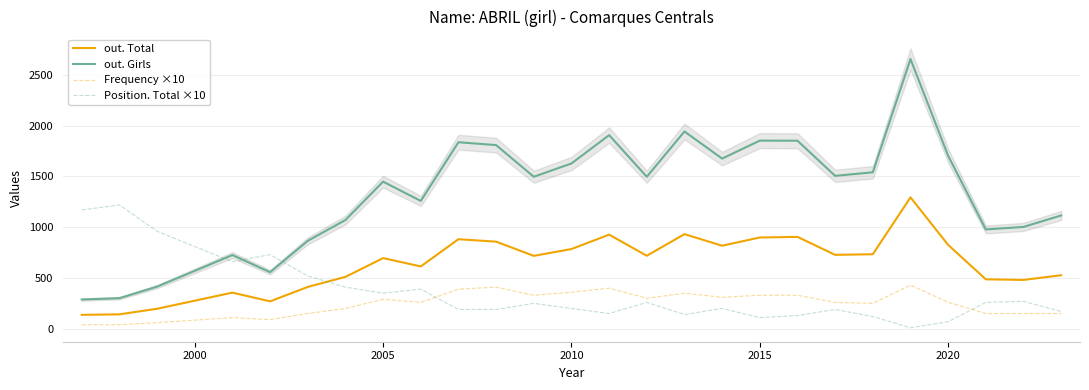

True or false: Position. Total ×10 has more than 0 points higher than both neighbors.

True